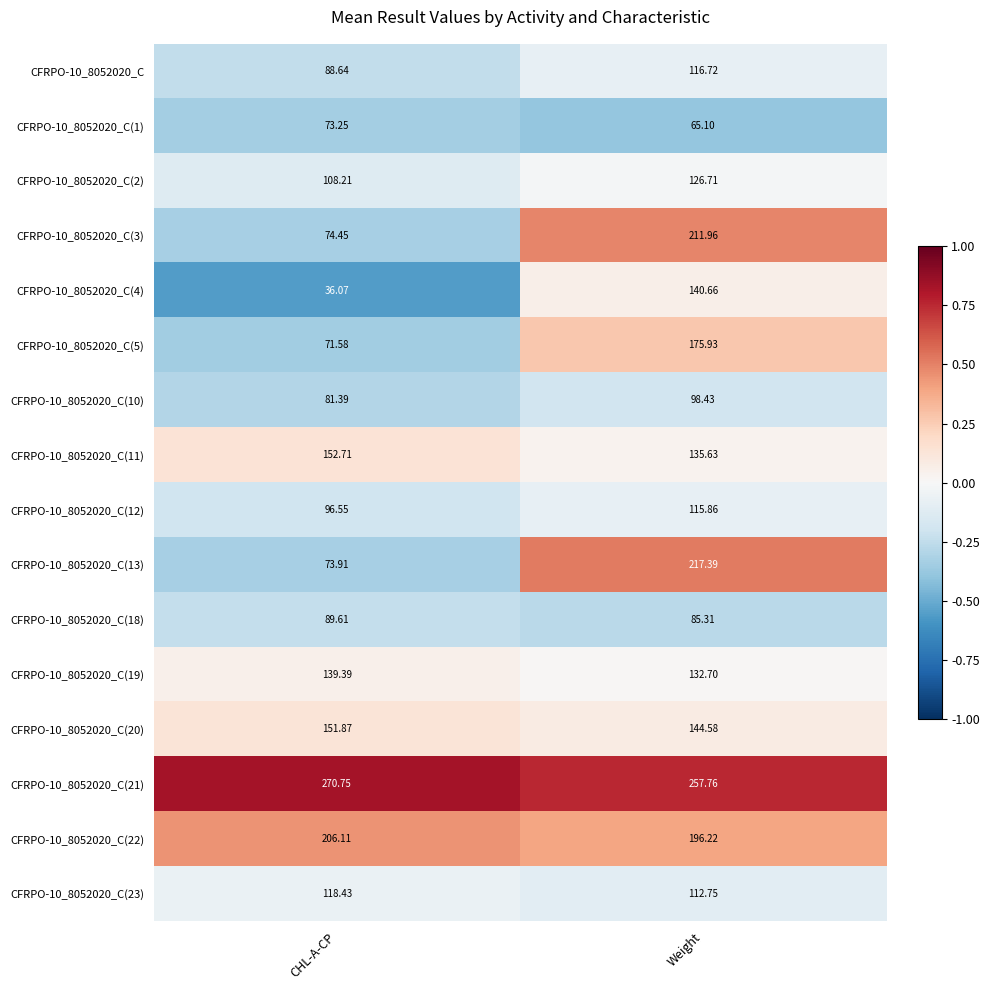

At which label is CFRPO-10_8052020_C(22) closest to 201?

Weight